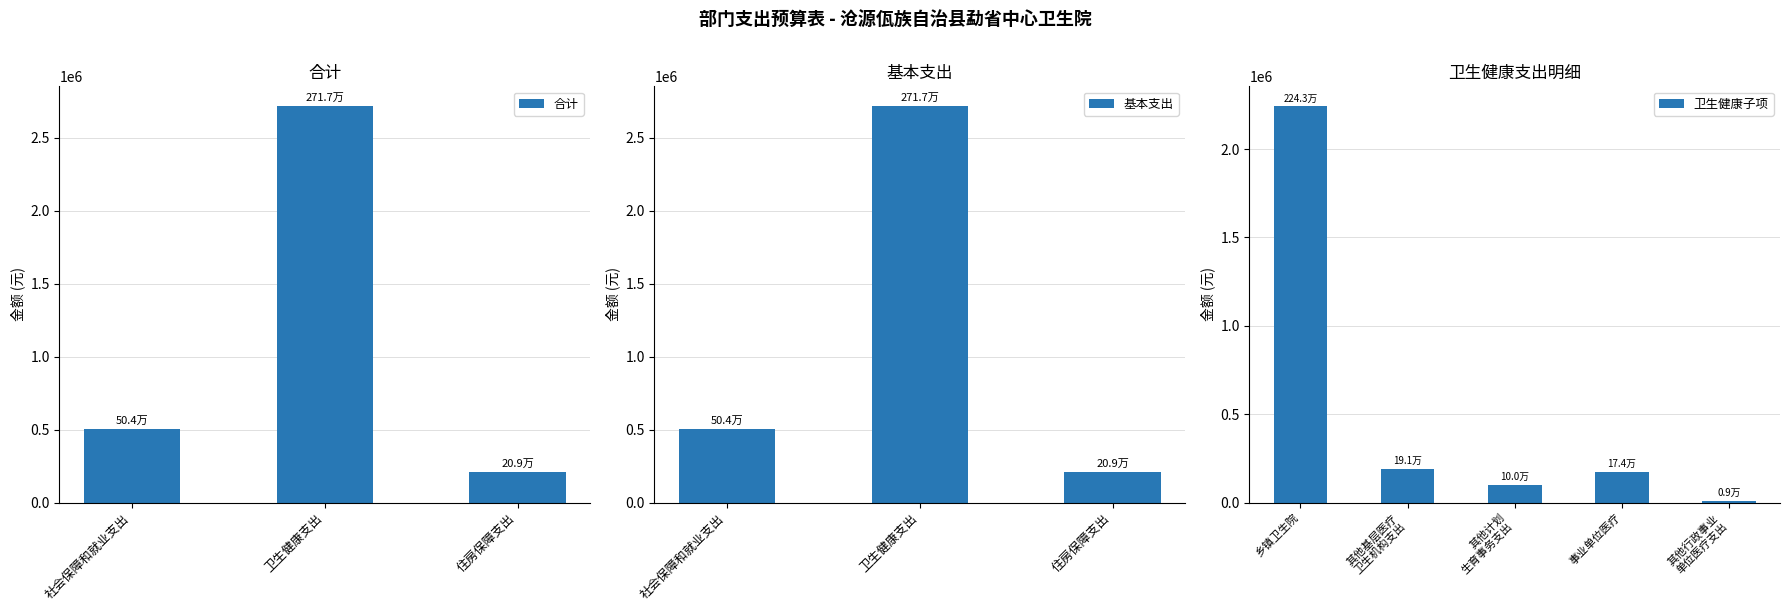

Are the bars horizontal?

No